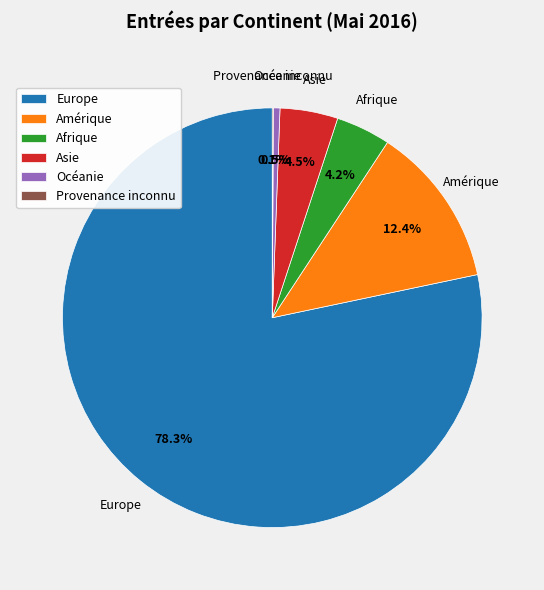

To the nearest percent, what is the difference between the largest and smallest slice percentages?

78%